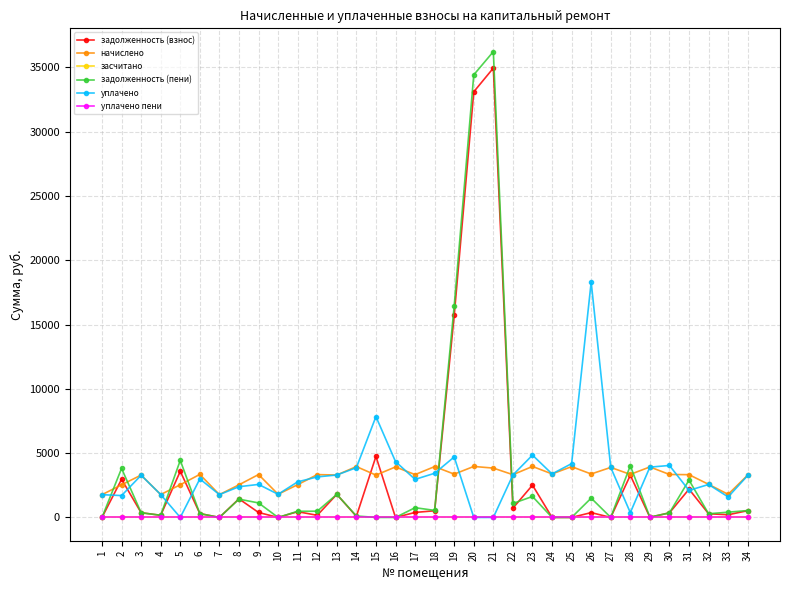

Where is задолженность (взнос) nearest to the value 17470?

19